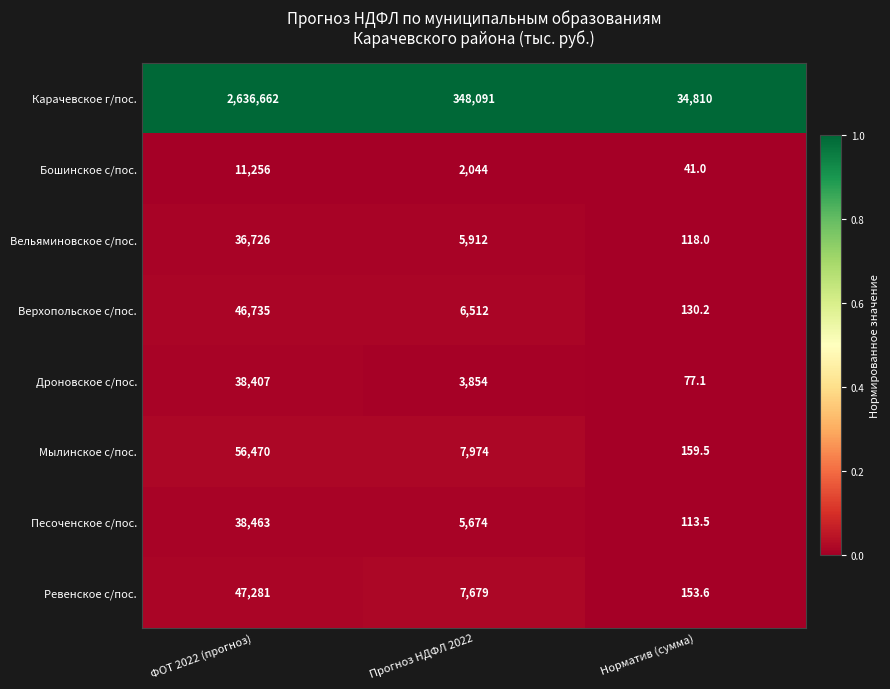

At which label does Верхопольское с/пос. first exceed 6512?

ФОТ 2022 (прогноз)